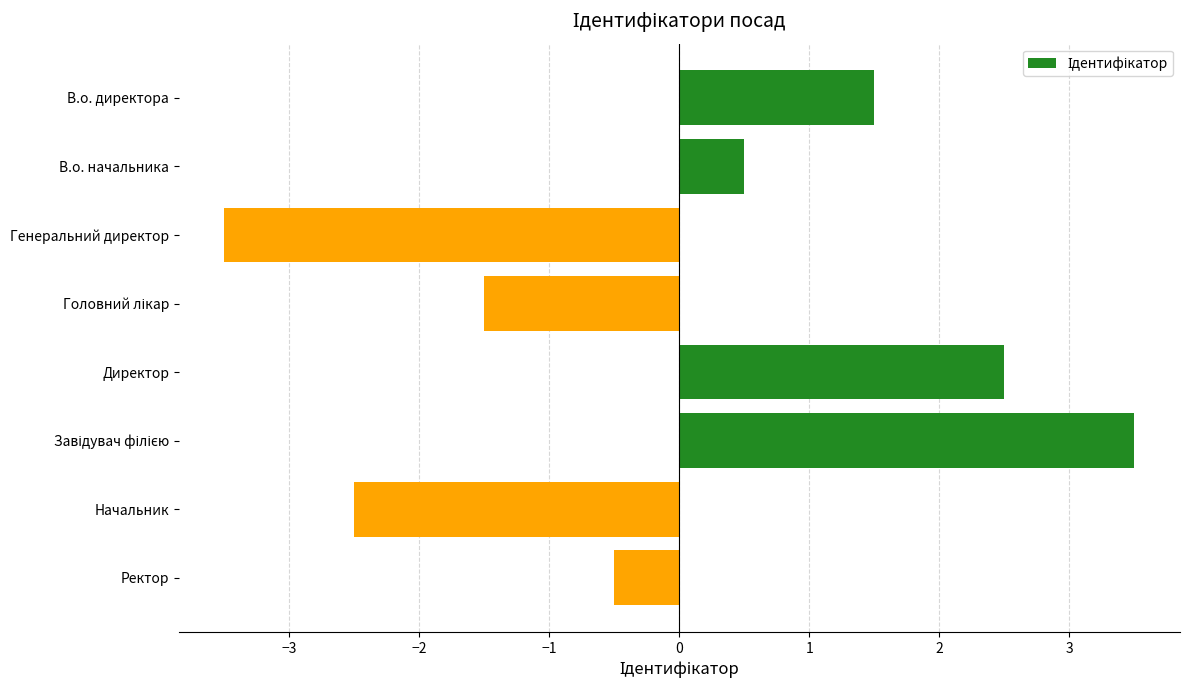

Reading top to bottom, transcribe all the data shown in this chart.

1.5	0.5	-3.5	-1.5	2.5	3.5	-2.5	-0.5